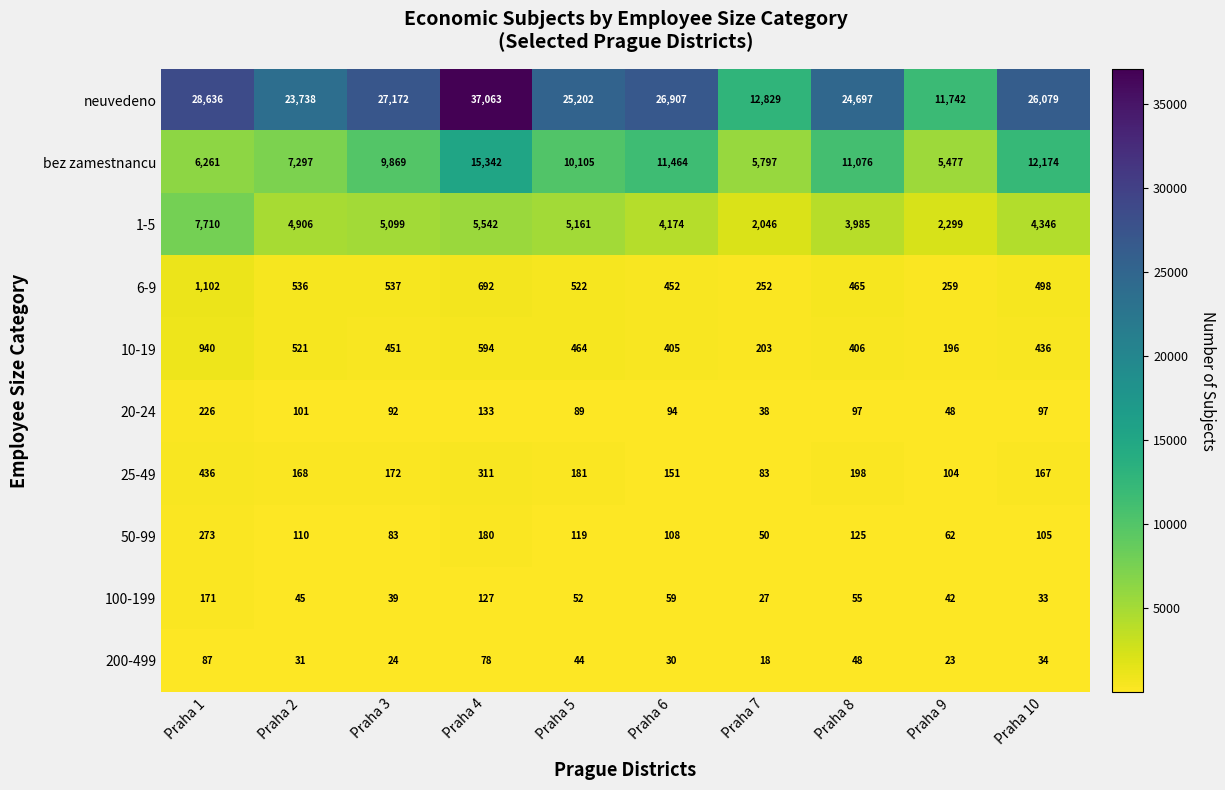

Count the number of data series in this chart.

10